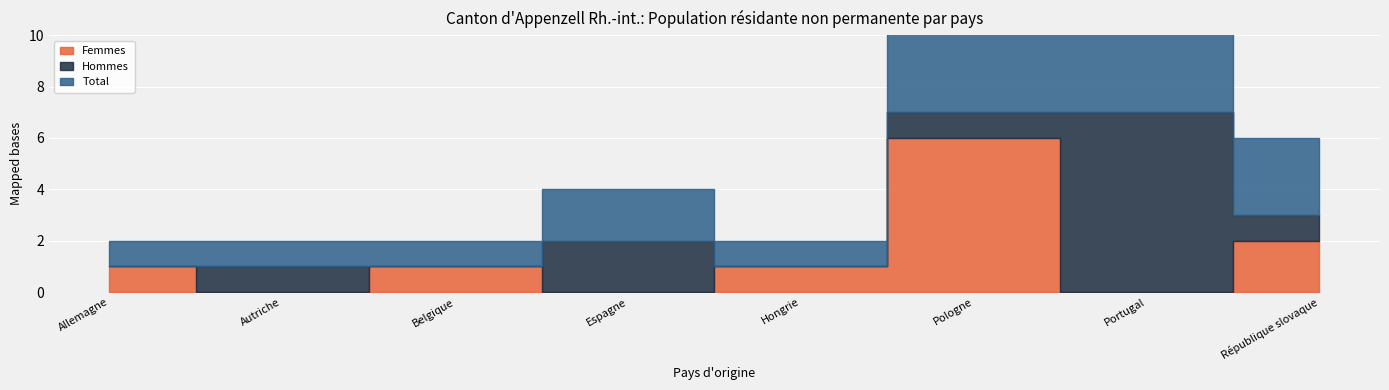

What is the average value of the Hommes series?

2